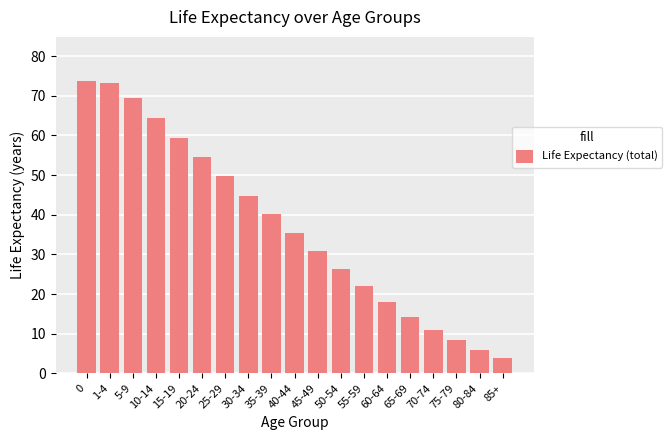

What is the difference between the maximum and minimum values?

69.8